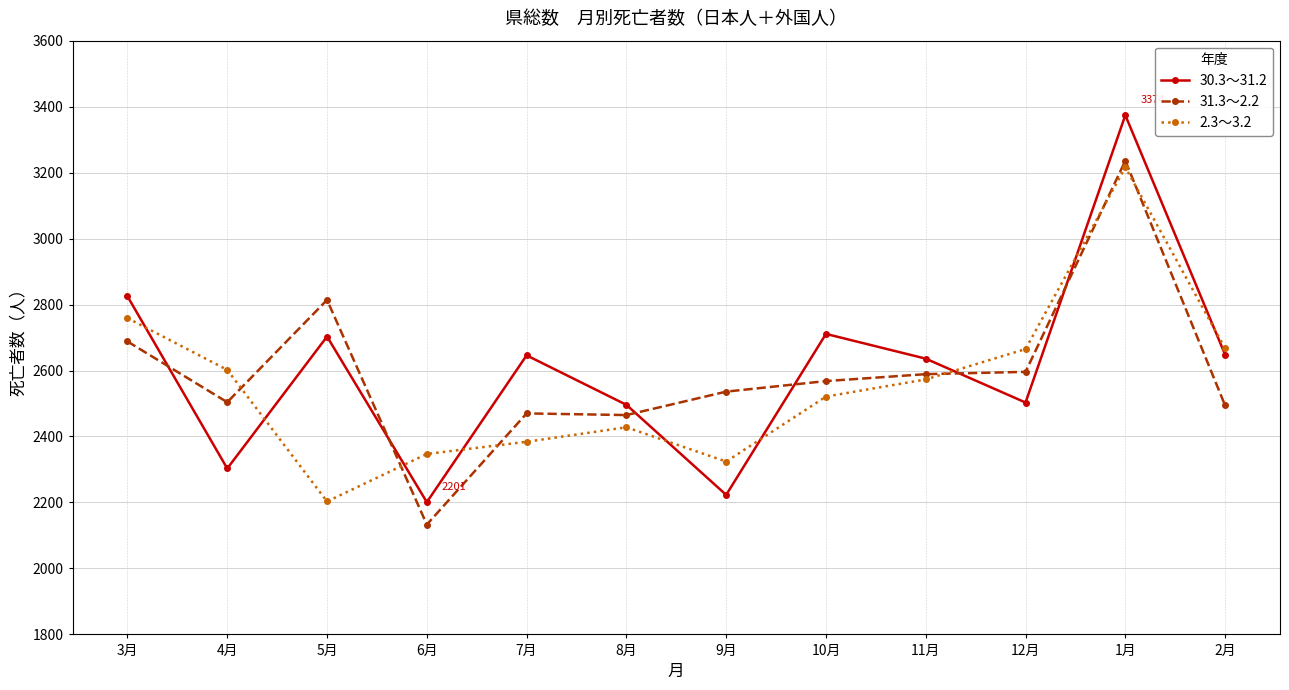

What is the approximate value of 31.3～2.2 at 4月?

2504